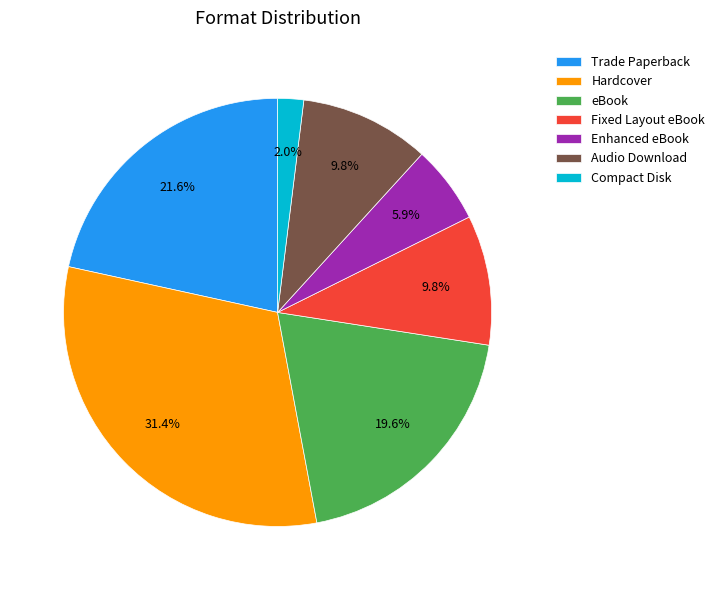

Does eBook represent more than half of the total?

No